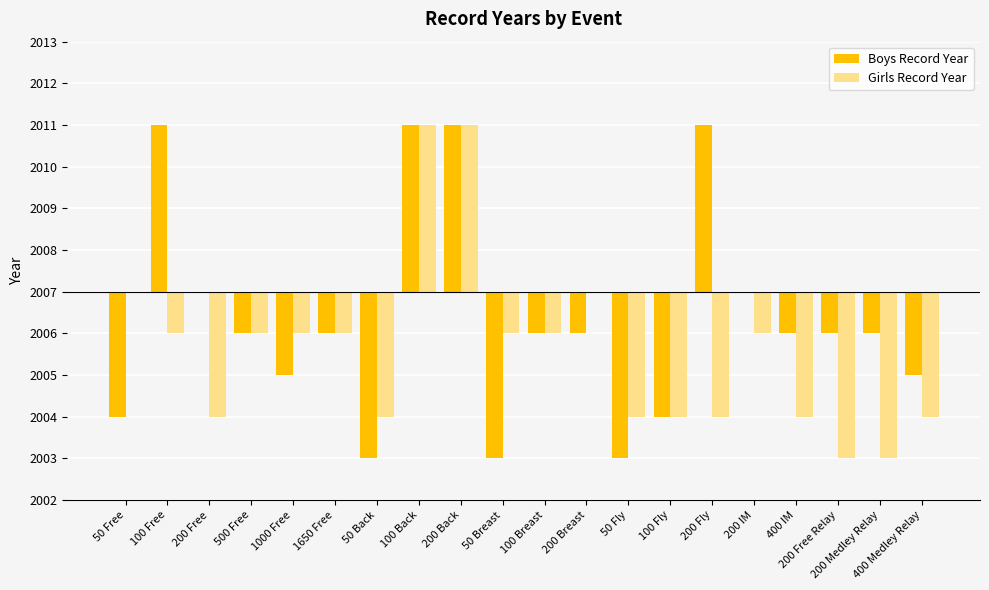

What are all the series names shown in the legend?

Boys Record Year, Girls Record Year